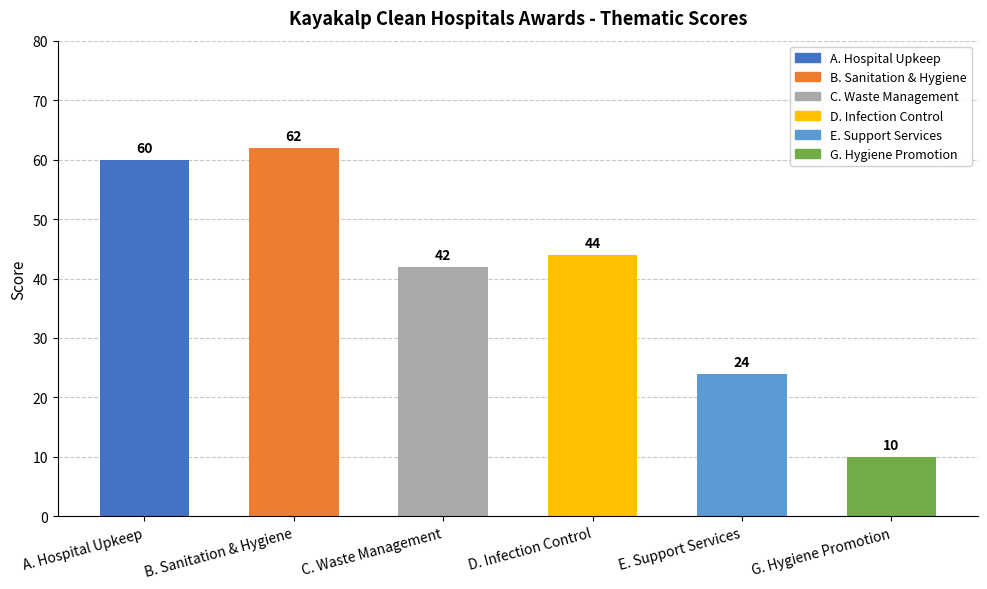

Reading right to left, list all the values displayed in this chart.

G. Hygiene Promotion=10	E. Support Services=24	D. Infection Control=44	C. Waste Management=42	B. Sanitation & Hygiene=62	A. Hospital Upkeep=60